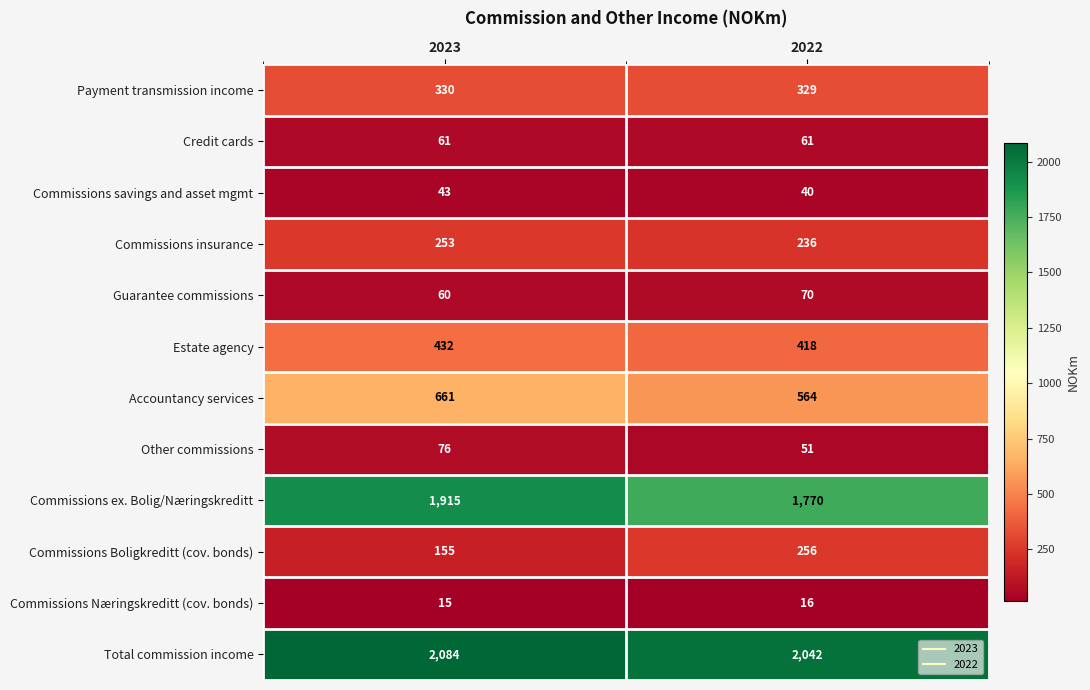

What is the difference between the highest and lowest values at 2022?

2026